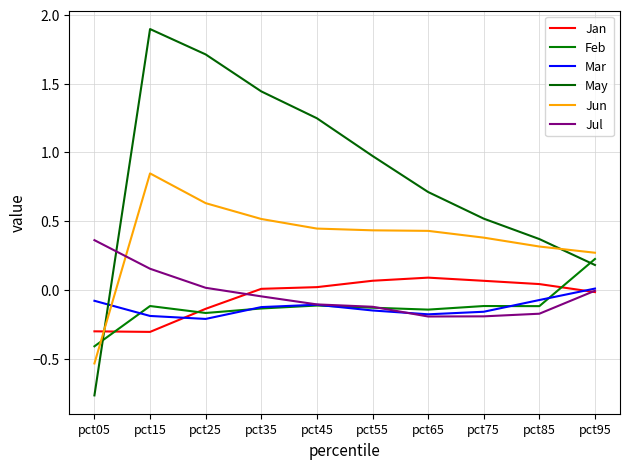

How many interior local valleys does the Jan series have?

1